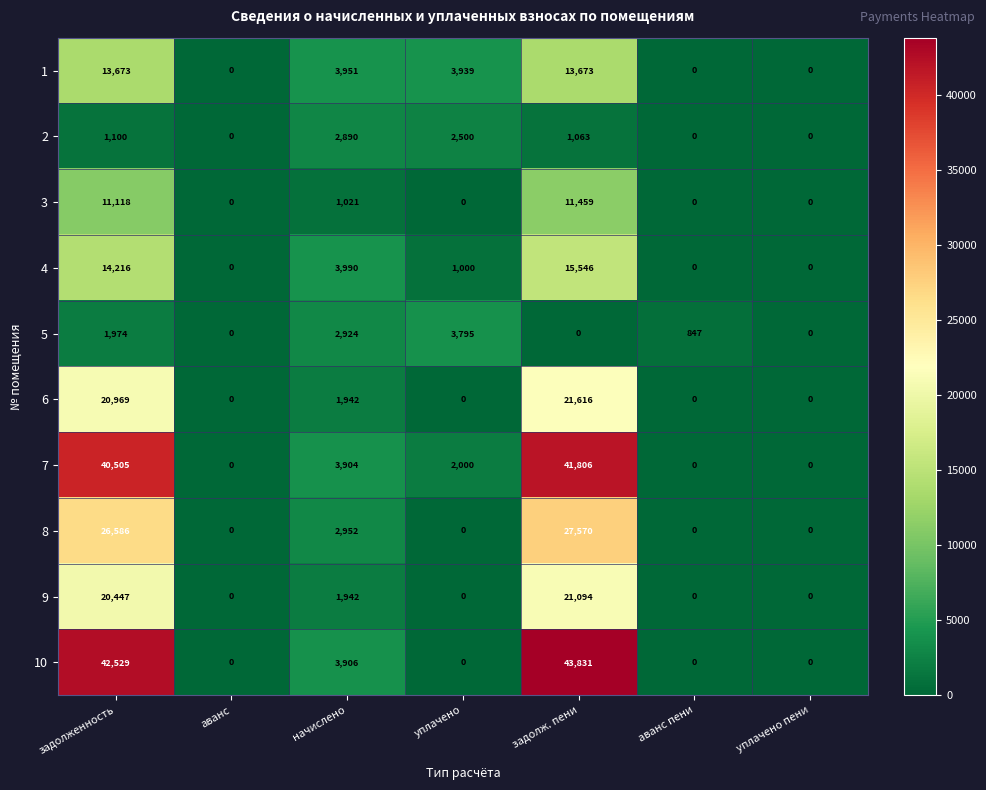

Read the 6 value at задолженность.

20969